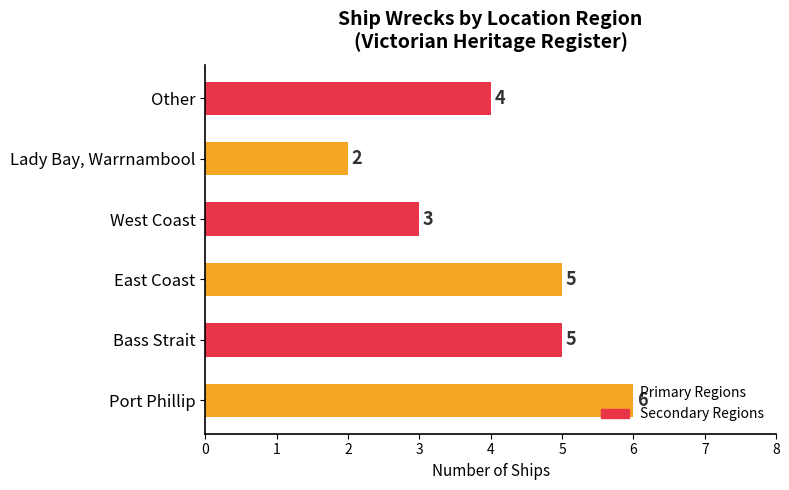

Is it true that the value at Port Phillip is 6?

True